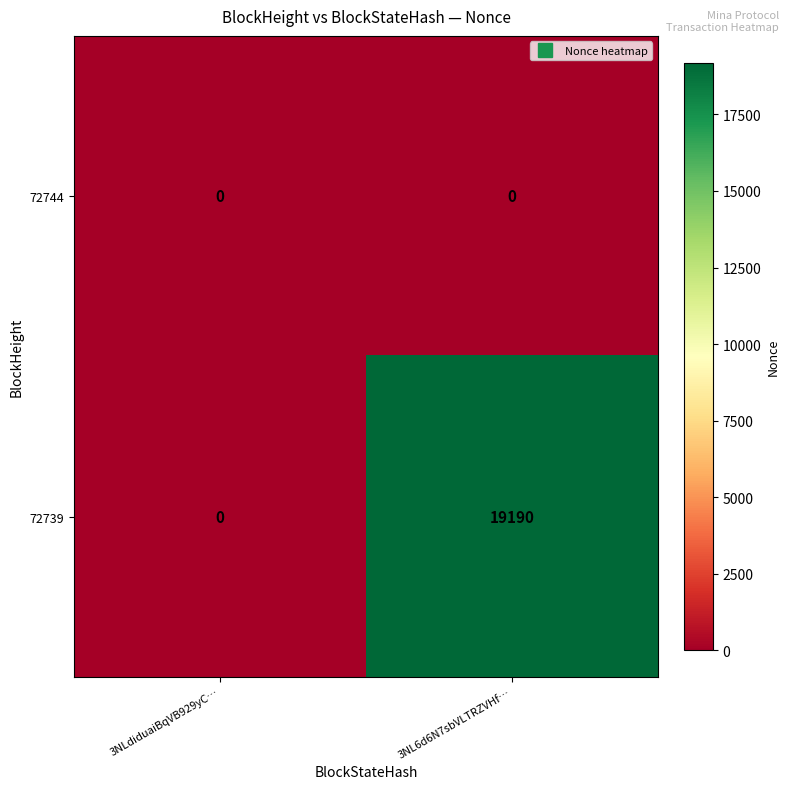

At how many categories does at least one series exceed 6153?

1